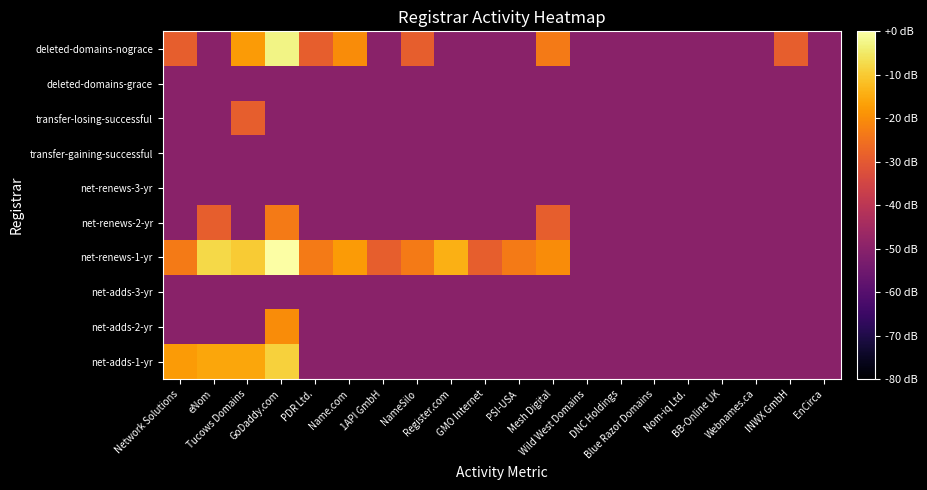

Reading right to left, extract all data points from this chart.

net-adds-1-yr: EnCirca=-49.9	INWX GmbH=-49.9	Webnames.ca=-49.9	BB-Online UK=-49.9	Nom-iq Ltd.=-49.9	Blue Razor Domains=-49.9	DNC Holdings=-49.9	Wild West Domains=-49.9	Mesh Digital=-49.9	PSI-USA=-49.9	GMO Internet=-49.9	Register.com=-49.9	NameSilo=-49.9	1API GmbH=-49.9	Name.com=-49.9	PDR Ltd.=-49.9	GoDaddy.com=-8.9	Tucows Domains=-15.7	eNom=-15.7	Network Solutions=-17.6
net-adds-2-yr: EnCirca=-49.9	INWX GmbH=-49.9	Webnames.ca=-49.9	BB-Online UK=-49.9	Nom-iq Ltd.=-49.9	Blue Razor Domains=-49.9	DNC Holdings=-49.9	Wild West Domains=-49.9	Mesh Digital=-49.9	PSI-USA=-49.9	GMO Internet=-49.9	Register.com=-49.9	NameSilo=-49.9	1API GmbH=-49.9	Name.com=-49.9	PDR Ltd.=-49.9	GoDaddy.com=-20.0	Tucows Domains=-49.9	eNom=-49.9	Network Solutions=-49.9
net-adds-3-yr: EnCirca=-49.9	INWX GmbH=-49.9	Webnames.ca=-49.9	BB-Online UK=-49.9	Nom-iq Ltd.=-49.9	Blue Razor Domains=-49.9	DNC Holdings=-49.9	Wild West Domains=-49.9	Mesh Digital=-49.9	PSI-USA=-49.9	GMO Internet=-49.9	Register.com=-49.9	NameSilo=-49.9	1API GmbH=-49.9	Name.com=-49.9	PDR Ltd.=-49.9	GoDaddy.com=-49.9	Tucows Domains=-49.9	eNom=-49.9	Network Solutions=-49.9
net-renews-1-yr: EnCirca=-49.9	INWX GmbH=-49.9	Webnames.ca=-49.9	BB-Online UK=-49.9	Nom-iq Ltd.=-49.9	Blue Razor Domains=-49.9	DNC Holdings=-49.9	Wild West Domains=-49.9	Mesh Digital=-20.0	PSI-USA=-23.4	GMO Internet=-29.0	Register.com=-14.1	NameSilo=-23.4	1API GmbH=-29.0	Name.com=-17.6	PDR Ltd.=-23.4	GoDaddy.com=0.0	Tucows Domains=-9.8	eNom=-7.5	Network Solutions=-23.4
net-renews-2-yr: EnCirca=-49.9	INWX GmbH=-49.9	Webnames.ca=-49.9	BB-Online UK=-49.9	Nom-iq Ltd.=-49.9	Blue Razor Domains=-49.9	DNC Holdings=-49.9	Wild West Domains=-49.9	Mesh Digital=-29.0	PSI-USA=-49.9	GMO Internet=-49.9	Register.com=-49.9	NameSilo=-49.9	1API GmbH=-49.9	Name.com=-49.9	PDR Ltd.=-49.9	GoDaddy.com=-23.4	Tucows Domains=-49.9	eNom=-29.0	Network Solutions=-49.9
net-renews-3-yr: EnCirca=-49.9	INWX GmbH=-49.9	Webnames.ca=-49.9	BB-Online UK=-49.9	Nom-iq Ltd.=-49.9	Blue Razor Domains=-49.9	DNC Holdings=-49.9	Wild West Domains=-49.9	Mesh Digital=-49.9	PSI-USA=-49.9	GMO Internet=-49.9	Register.com=-49.9	NameSilo=-49.9	1API GmbH=-49.9	Name.com=-49.9	PDR Ltd.=-49.9	GoDaddy.com=-49.9	Tucows Domains=-49.9	eNom=-49.9	Network Solutions=-49.9
transfer-gaining-successful: EnCirca=-49.9	INWX GmbH=-49.9	Webnames.ca=-49.9	BB-Online UK=-49.9	Nom-iq Ltd.=-49.9	Blue Razor Domains=-49.9	DNC Holdings=-49.9	Wild West Domains=-49.9	Mesh Digital=-49.9	PSI-USA=-49.9	GMO Internet=-49.9	Register.com=-49.9	NameSilo=-49.9	1API GmbH=-49.9	Name.com=-49.9	PDR Ltd.=-49.9	GoDaddy.com=-49.9	Tucows Domains=-49.9	eNom=-49.9	Network Solutions=-49.9
transfer-losing-successful: EnCirca=-49.9	INWX GmbH=-49.9	Webnames.ca=-49.9	BB-Online UK=-49.9	Nom-iq Ltd.=-49.9	Blue Razor Domains=-49.9	DNC Holdings=-49.9	Wild West Domains=-49.9	Mesh Digital=-49.9	PSI-USA=-49.9	GMO Internet=-49.9	Register.com=-49.9	NameSilo=-49.9	1API GmbH=-49.9	Name.com=-49.9	PDR Ltd.=-49.9	GoDaddy.com=-49.9	Tucows Domains=-29.0	eNom=-49.9	Network Solutions=-49.9
deleted-domains-grace: EnCirca=-49.9	INWX GmbH=-49.9	Webnames.ca=-49.9	BB-Online UK=-49.9	Nom-iq Ltd.=-49.9	Blue Razor Domains=-49.9	DNC Holdings=-49.9	Wild West Domains=-49.9	Mesh Digital=-49.9	PSI-USA=-49.9	GMO Internet=-49.9	Register.com=-49.9	NameSilo=-49.9	1API GmbH=-49.9	Name.com=-49.9	PDR Ltd.=-49.9	GoDaddy.com=-49.9	Tucows Domains=-49.9	eNom=-49.9	Network Solutions=-49.9
deleted-domains-nograce: EnCirca=-49.9	INWX GmbH=-29.0	Webnames.ca=-49.9	BB-Online UK=-49.9	Nom-iq Ltd.=-49.9	Blue Razor Domains=-49.9	DNC Holdings=-49.9	Wild West Domains=-49.9	Mesh Digital=-23.4	PSI-USA=-49.9	GMO Internet=-49.9	Register.com=-49.9	NameSilo=-29.0	1API GmbH=-49.9	Name.com=-20.0	PDR Ltd.=-29.0	GoDaddy.com=-2.6	Tucows Domains=-17.6	eNom=-49.9	Network Solutions=-29.0